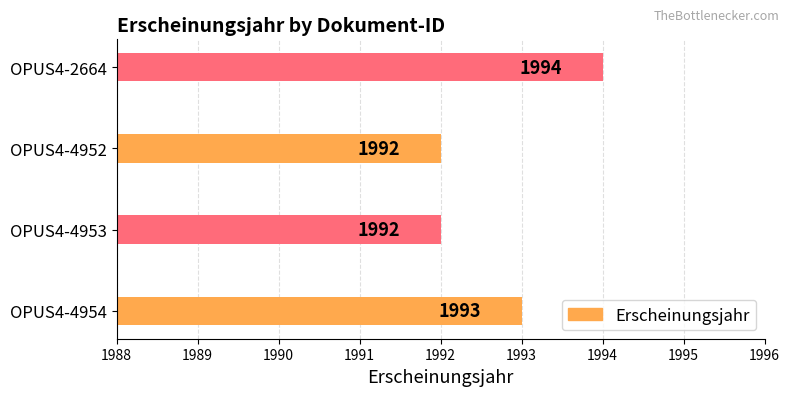

Which has a higher value, OPUS4-4952 or OPUS4-2664?

OPUS4-2664